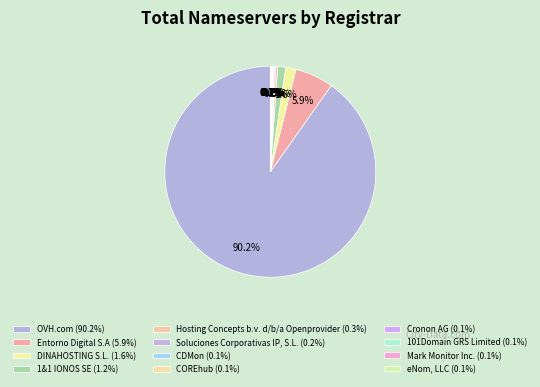

Which slice is the largest?

OVH.com